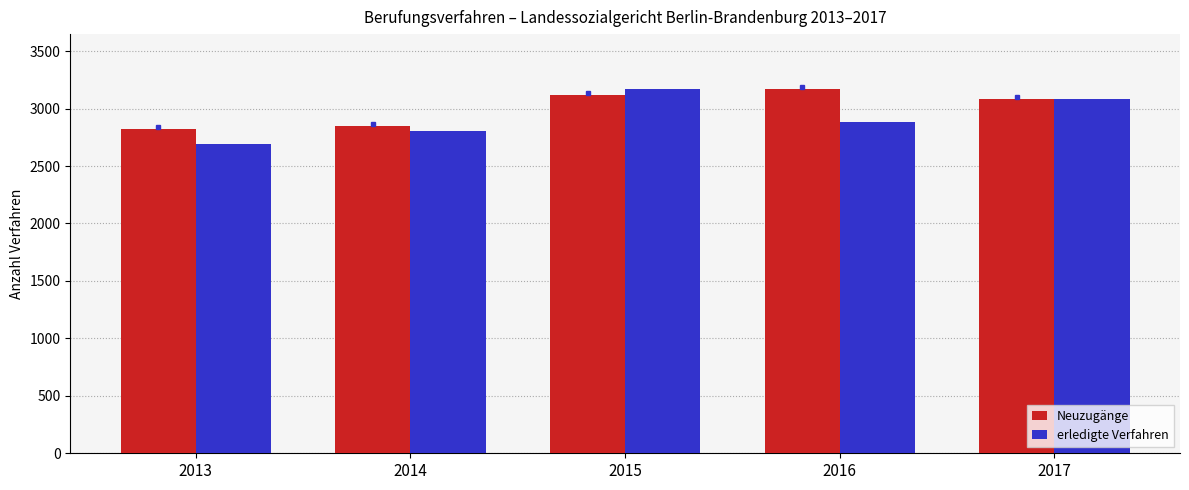

Reading right to left, extract all data points from this chart.

Neuzugänge: 3086	3172	3121	2852	2825
erledigte Verfahren: 3086	2881	3172	2802	2694